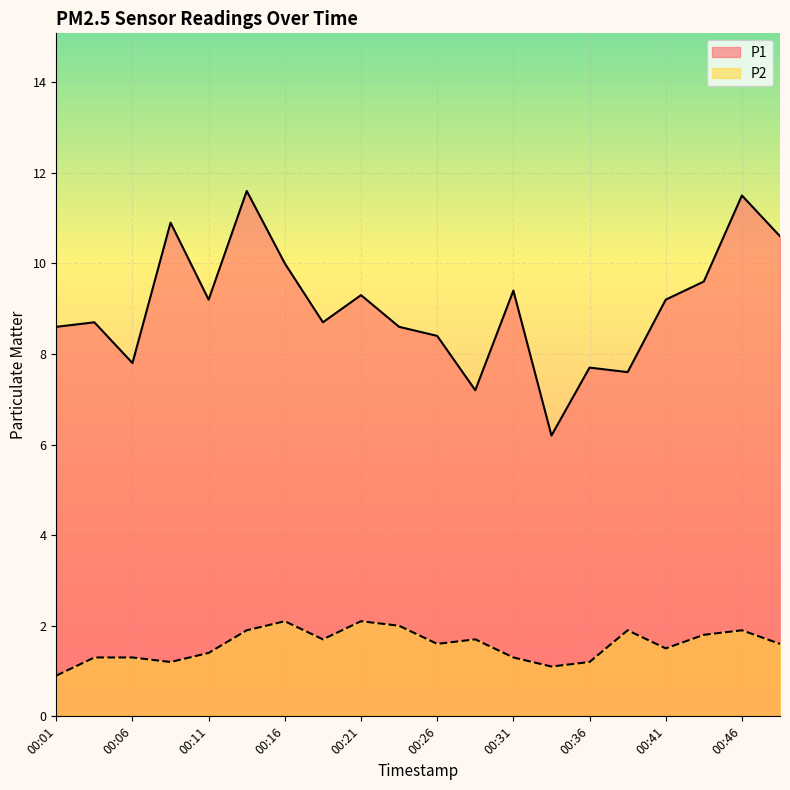

How many lines are shown in the chart?

2